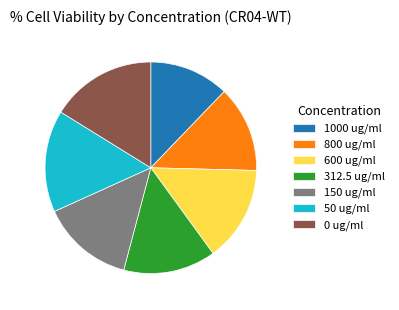

Is there a majority slice in this chart?

No